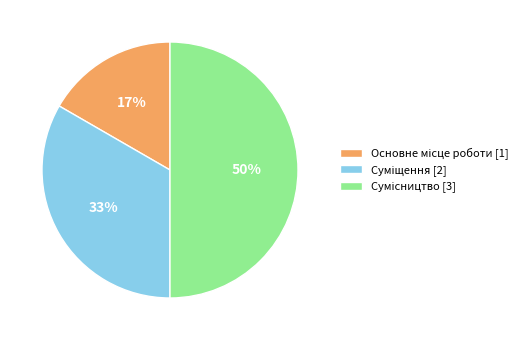

To the nearest percent, what is the difference between the largest and smallest slice percentages?

33%